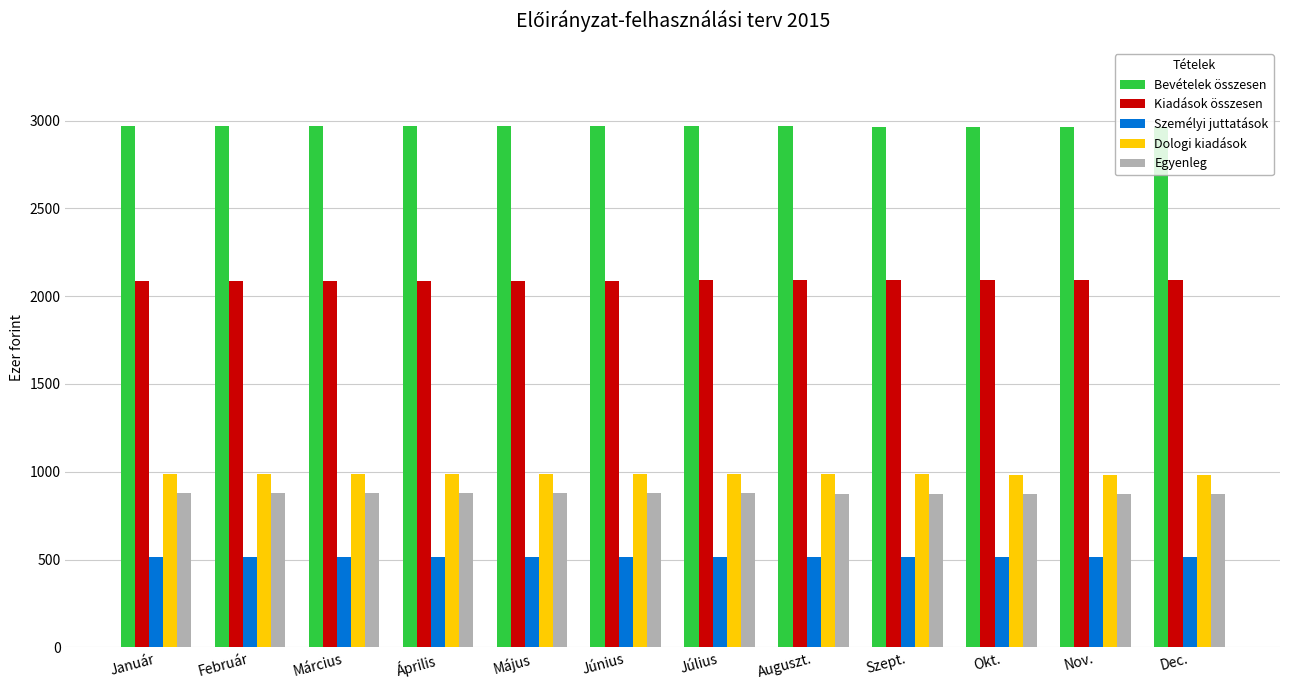

What is the total value across all series at Nov.?

7431